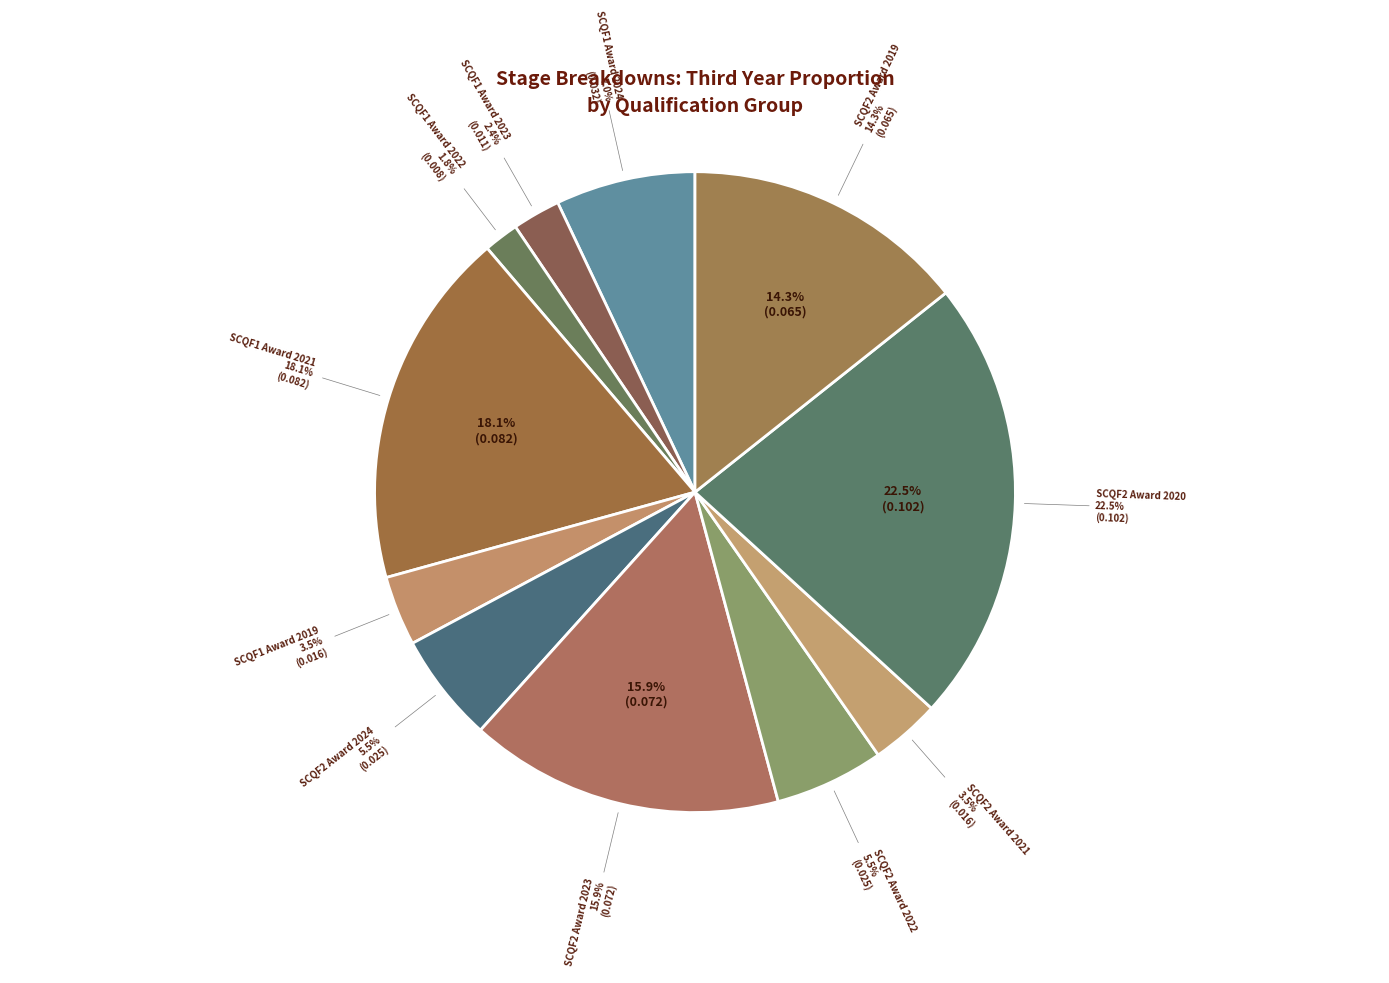

What percentage is the SCQF1 Award 2021 slice, to the nearest percent?

18%